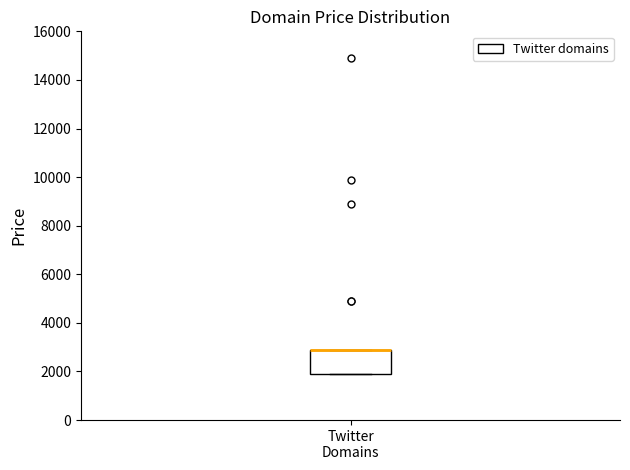

Transcribe this box plot: give where the median line is, the range the box spans, and where the two whiskers end, as read against the y-axis. The values are not printed on the chart, so give them approximately, as read against the axis.

median 2800 (drawn on the box's upper edge), box 1800 to 2800, whiskers 1800 to 2800